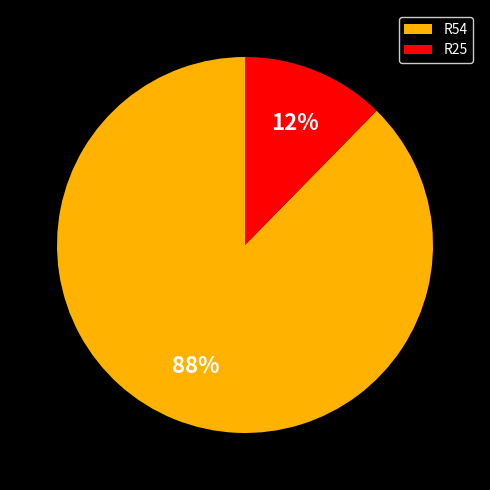

Combined, do R25 and R54 account for over 50%?

Yes